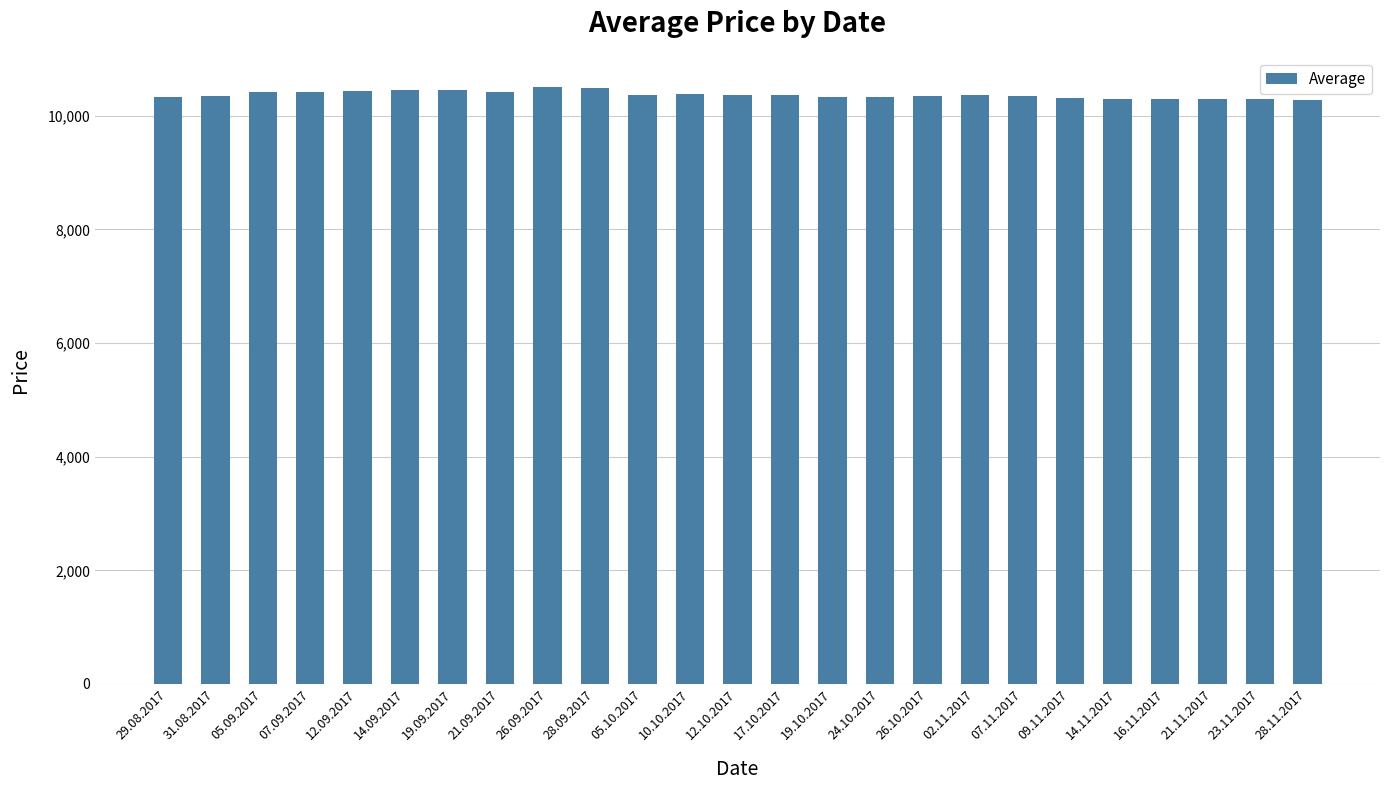

Where does the data first go above 10359?

05.09.2017